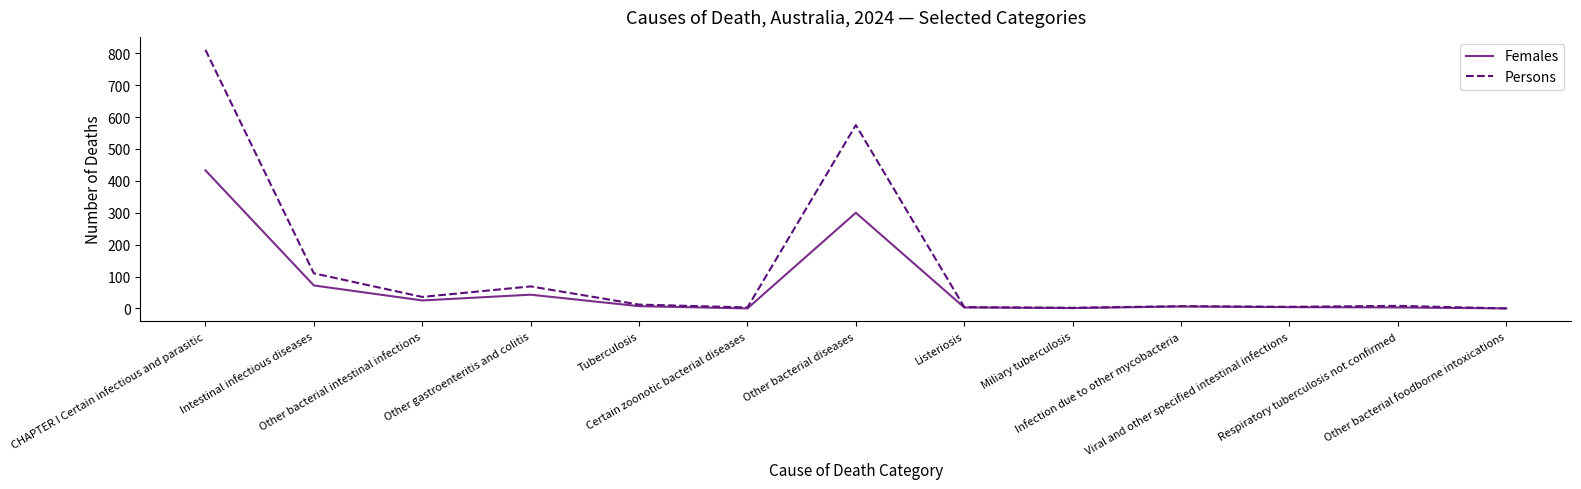

The Persons series shows 4 at Listeriosis. True or false?

True